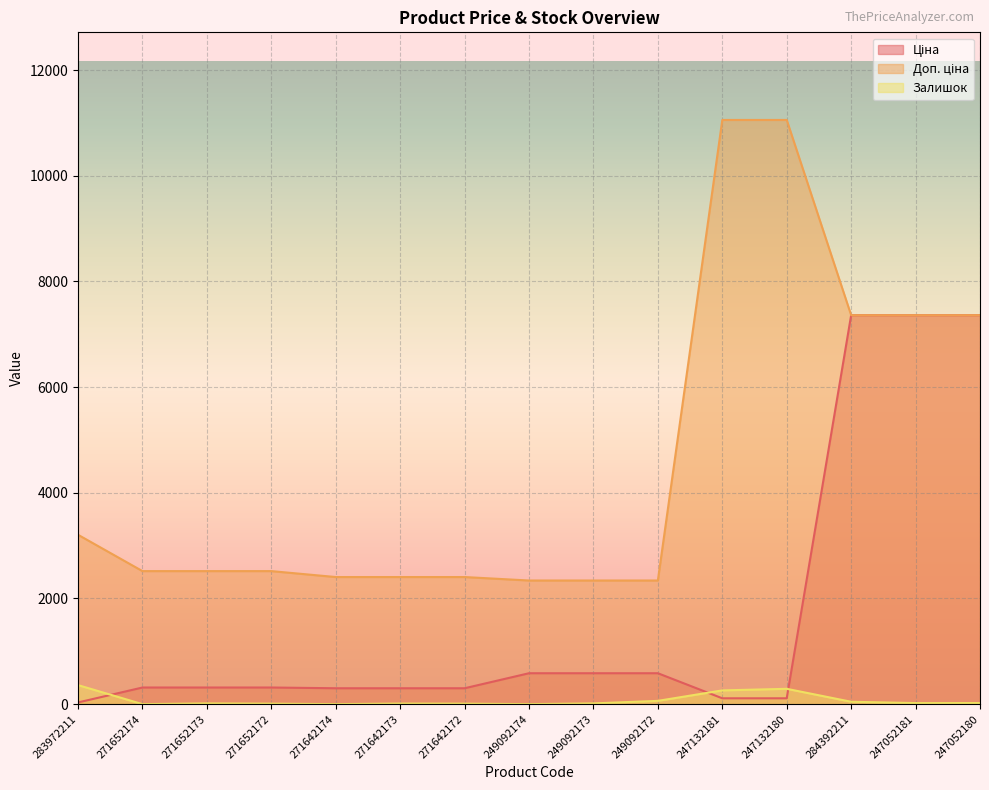

What is the sum of the Доп. ціна values at 271652173 and 284392211?

9877.7